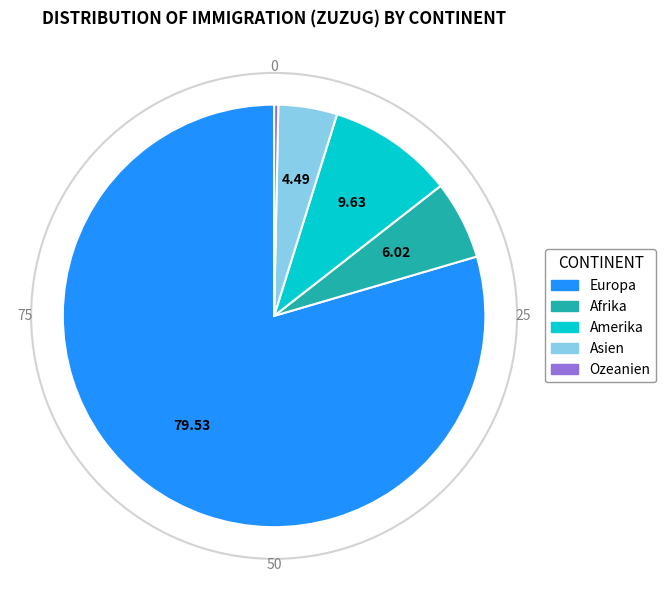

What is the largest slice in the pie chart?

Europa